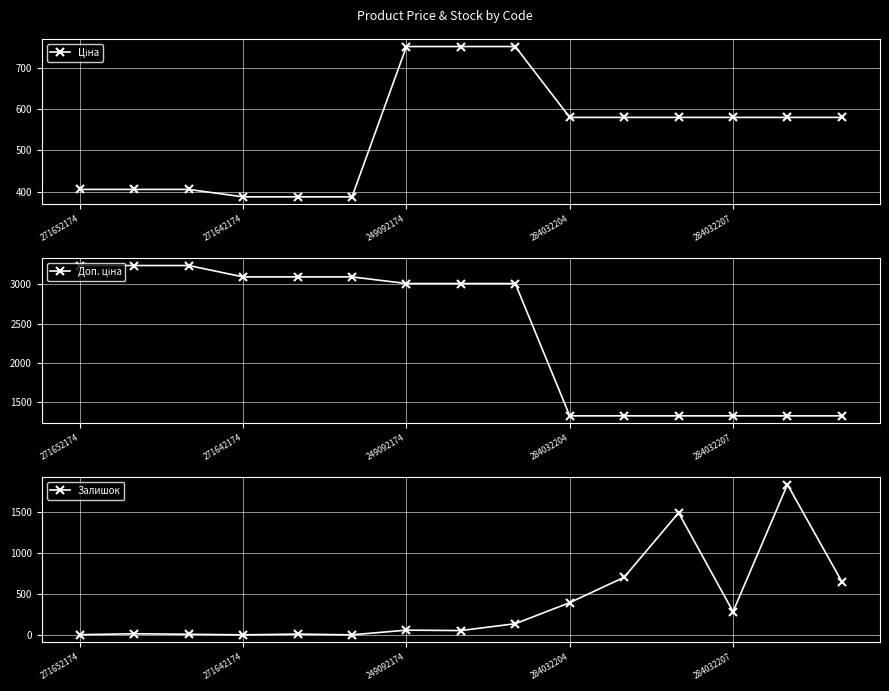

At which category is the sum across all series the highest?

8